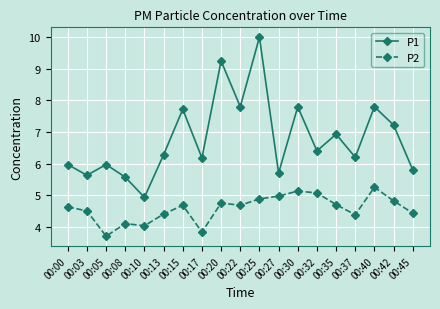

At which category does the chart reach its peak across all series?

00:25